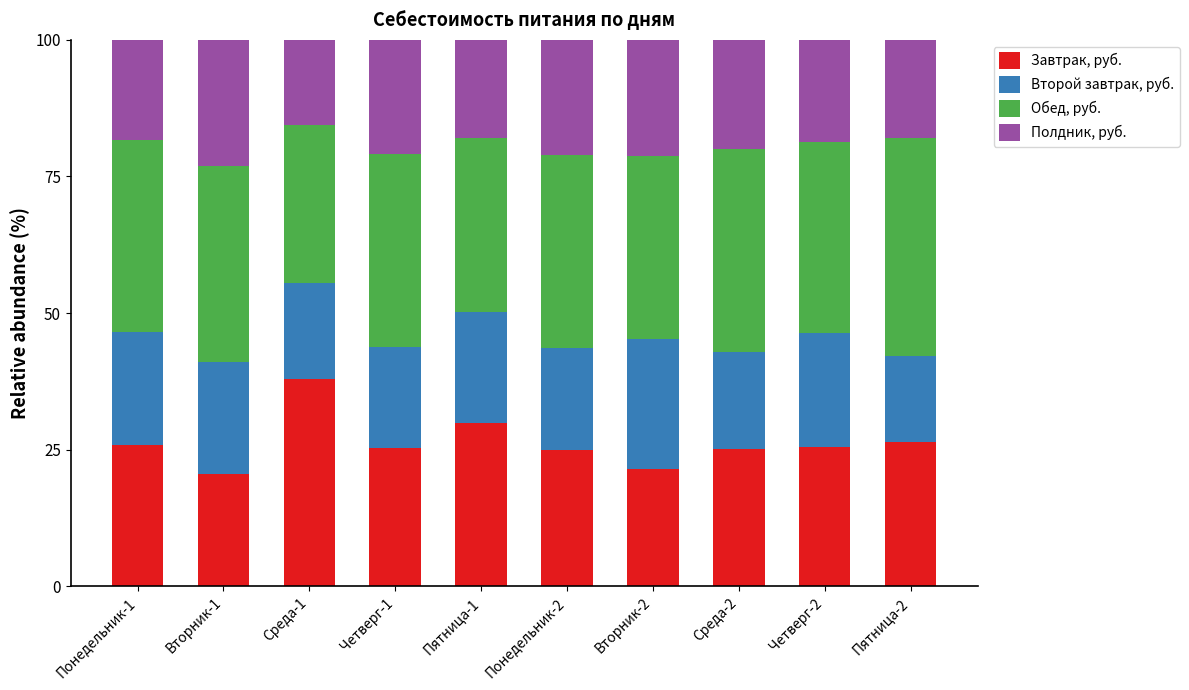

What is the sum of all Завтрак, руб. values?

262.9